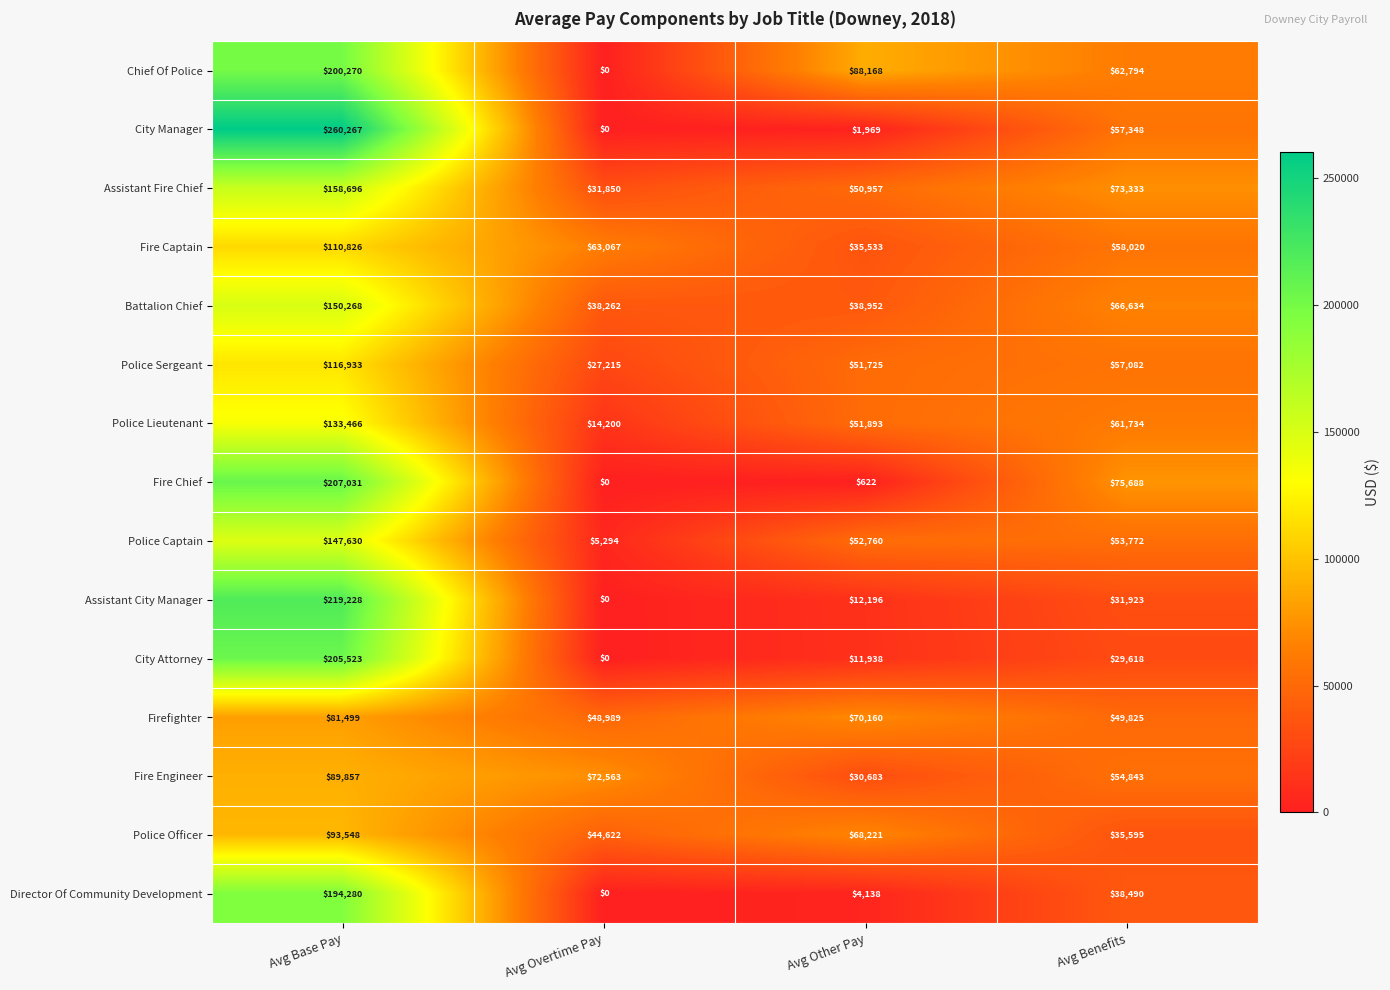

What is the difference between the maximum and minimum values in the Firefighter series?

32510